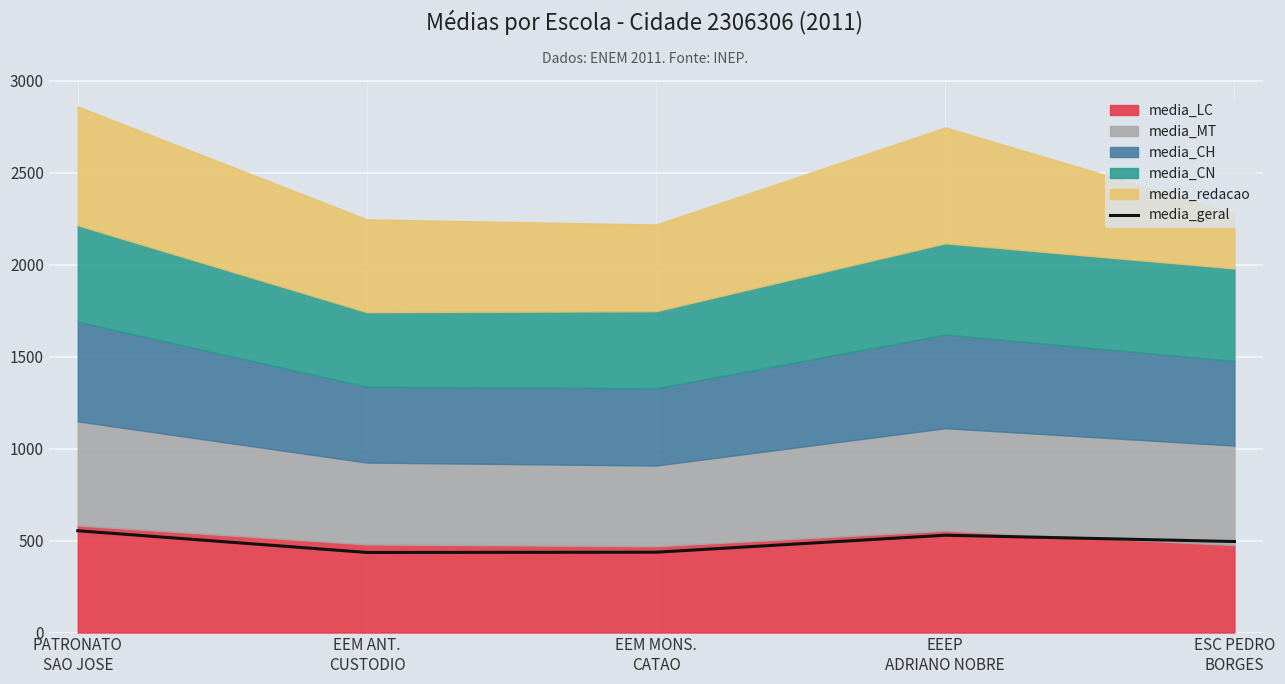

What is the average value?

489.7